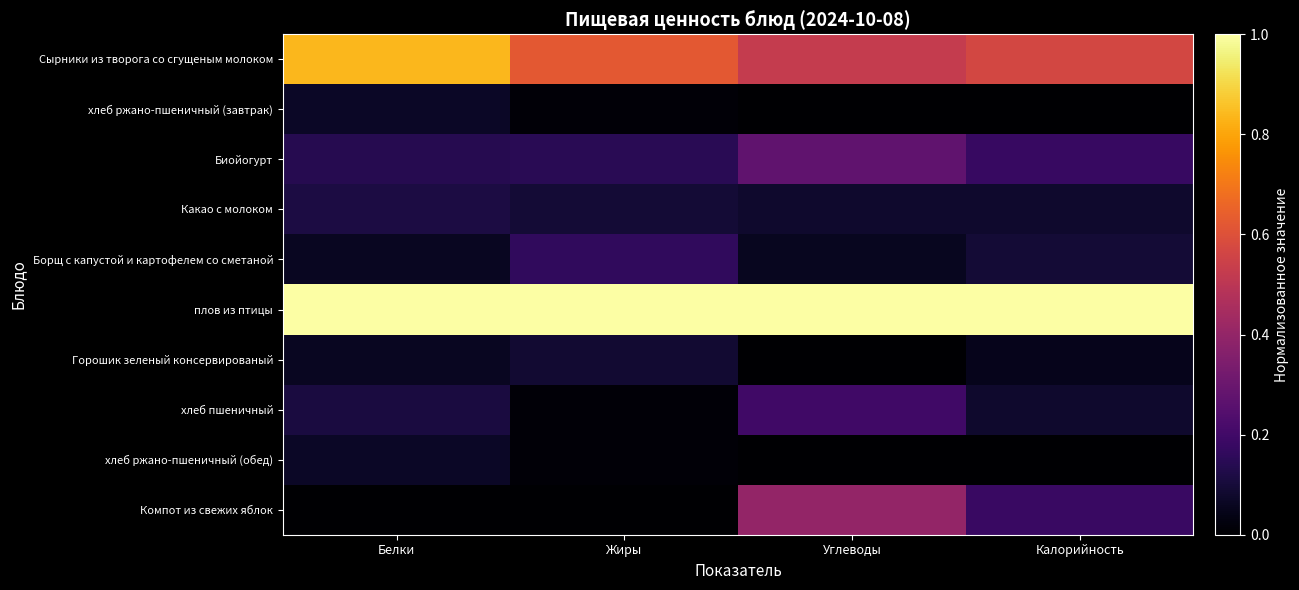

What is the difference between the highest and lowest values at Жиры?

1.0